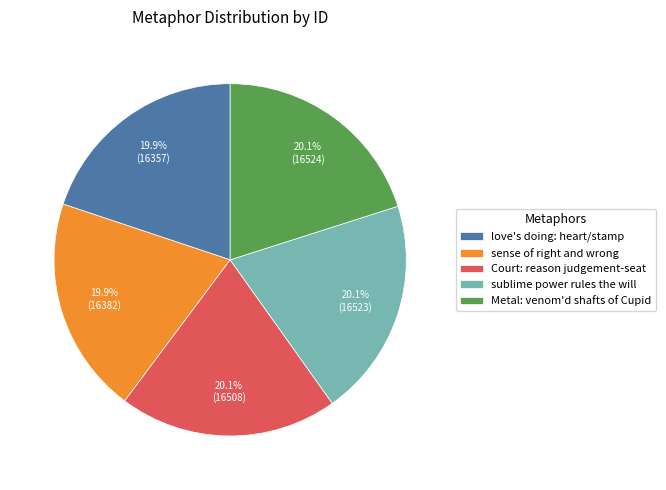

How many slices are in this pie chart?

5